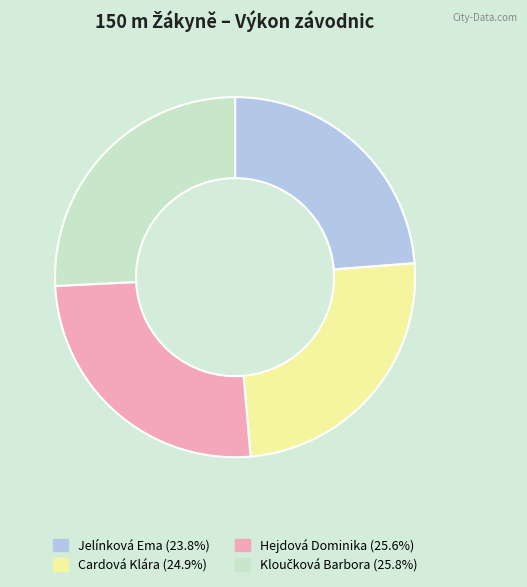

The Cardová Klára slice represents 25% of the pie. True or false?

True